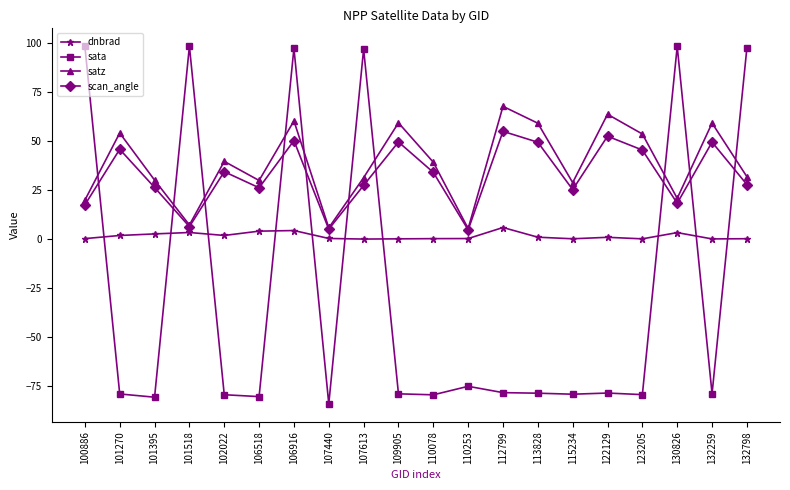

Rank the series by their maximum value, from lowest to highest.

dnbrad, scan_angle, satz, sata